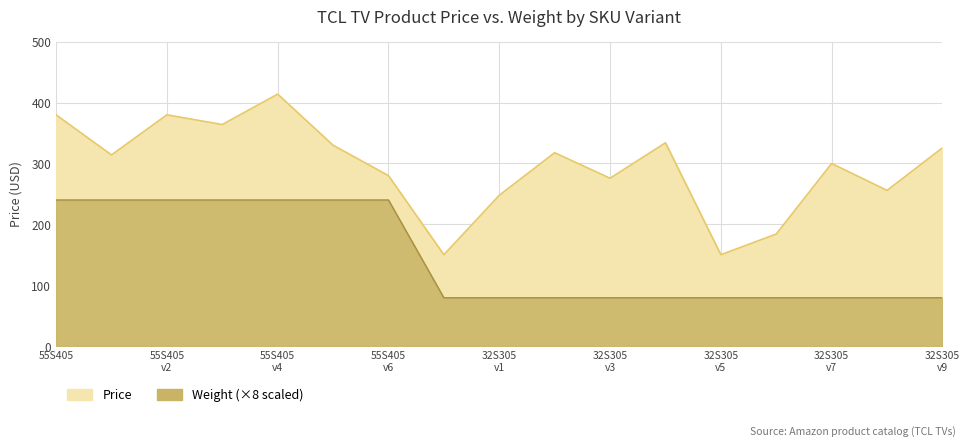

Which series has the widest spread of values?

Price